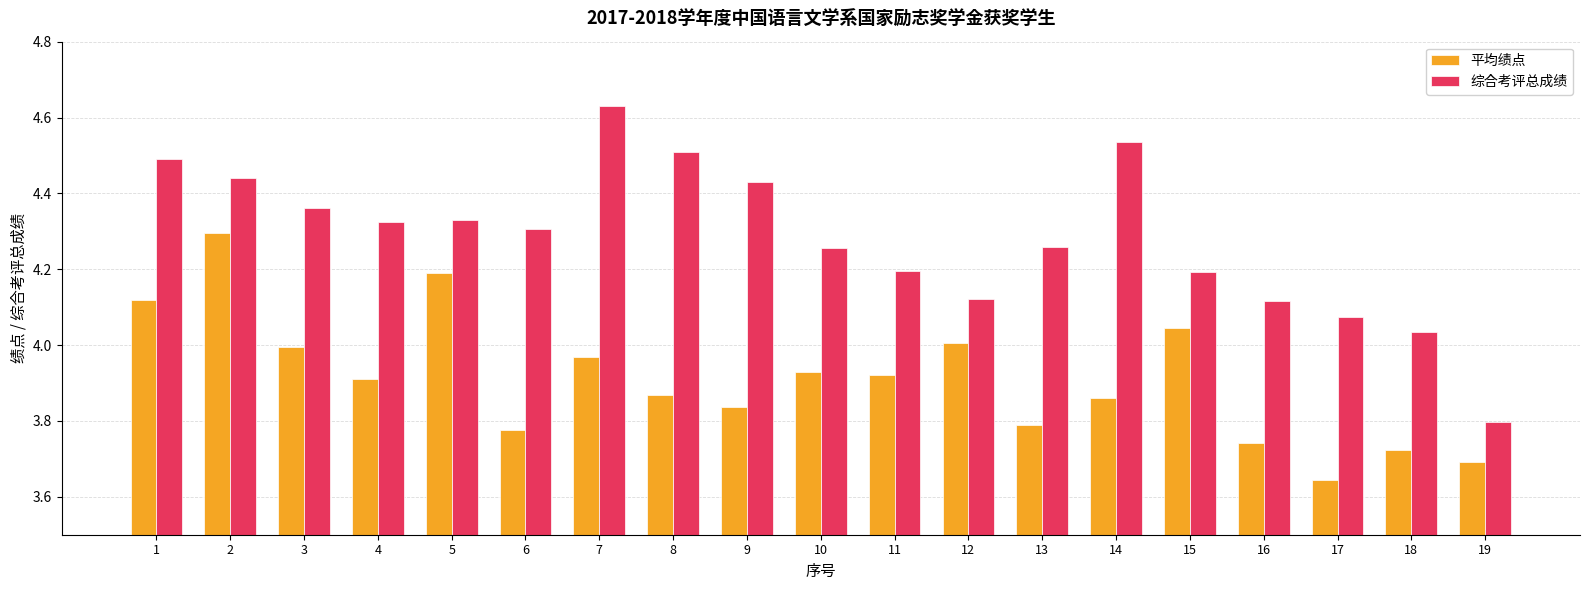

Where is 平均绩点 nearest to the value 3?

17